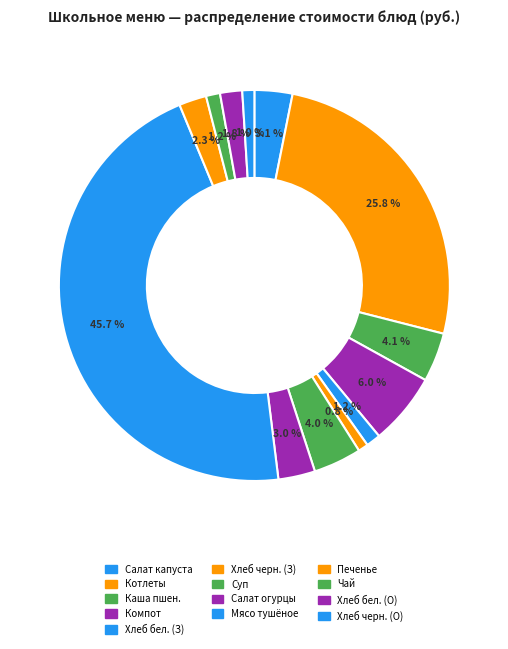

Which category has the biggest portion of the pie?

Мясо тушёное